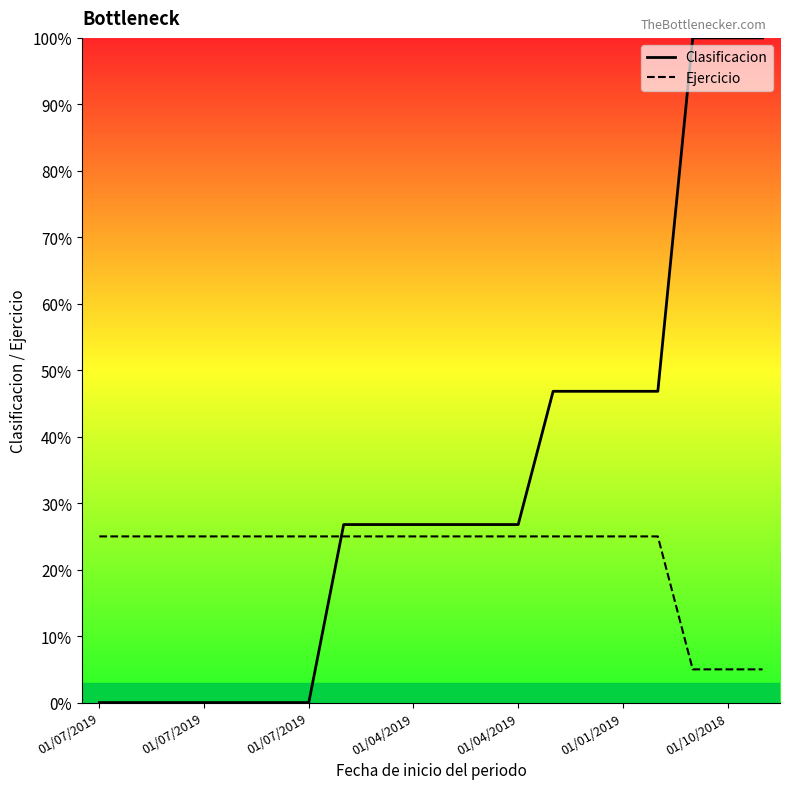

List the series in order of their peak value, highest first.

Clasificacion, Ejercicio